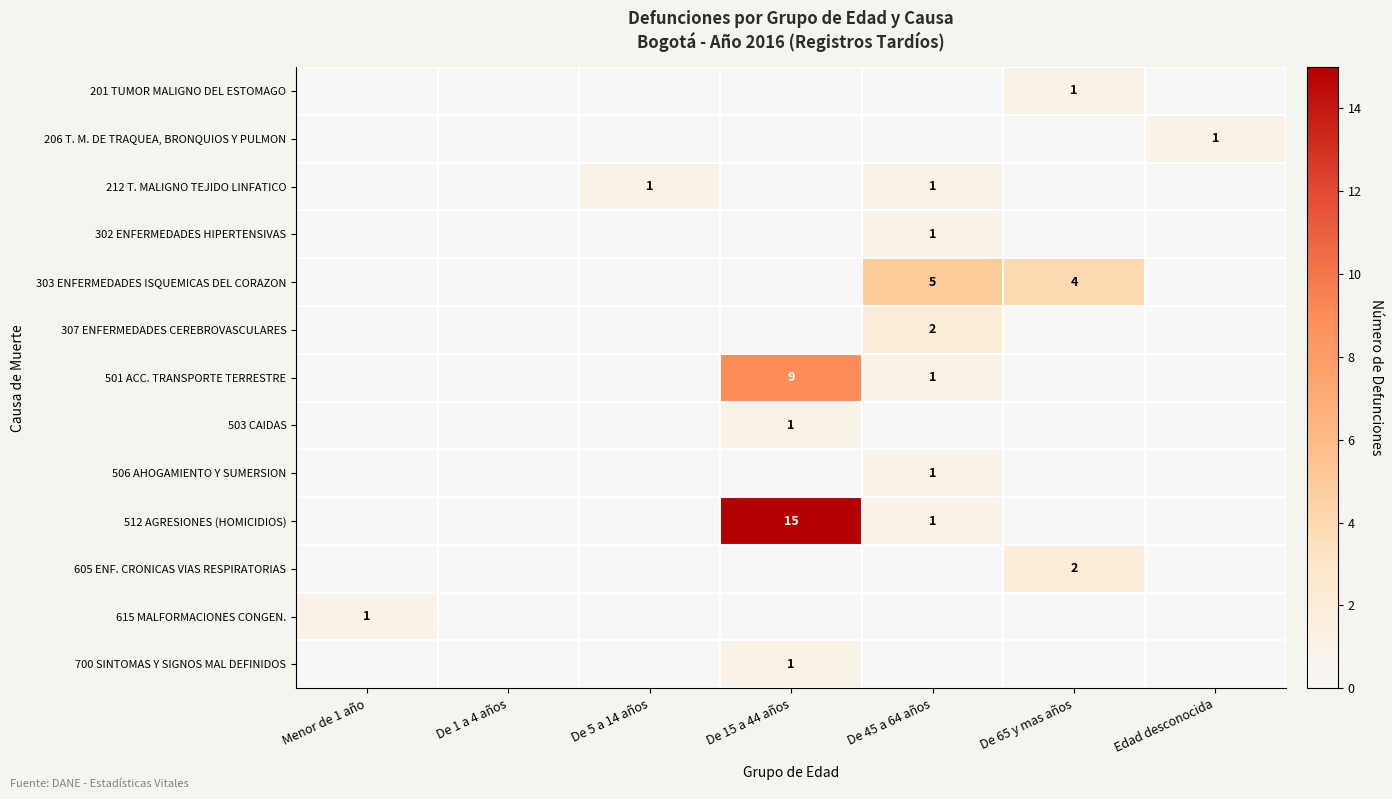

Is it true that 302 ENFERMEDADES HIPERTENSIVAS equals 1 at De 45 a 64 años?

True